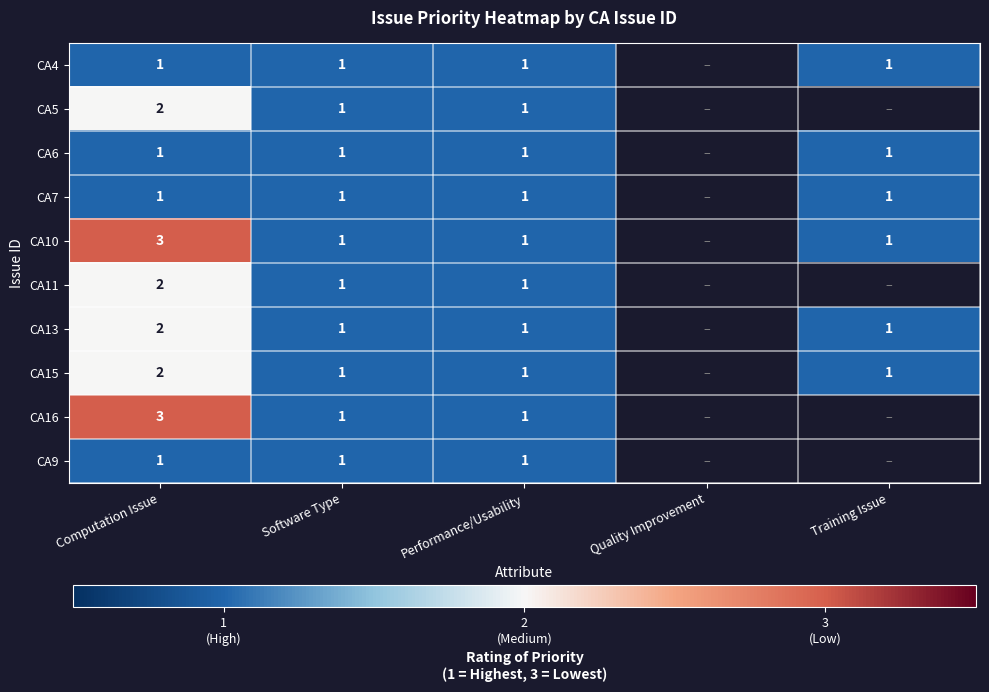

The CA16 series shows 2 at Performance/Usability. True or false?

False